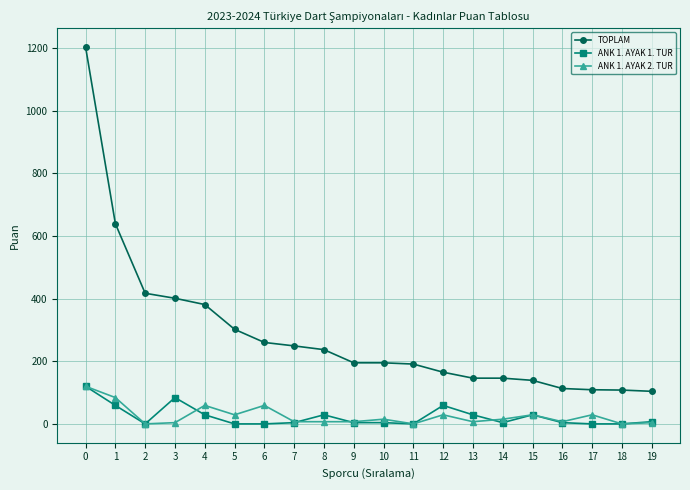

What is the difference between the TOPLAM values at 16 and 5?

189